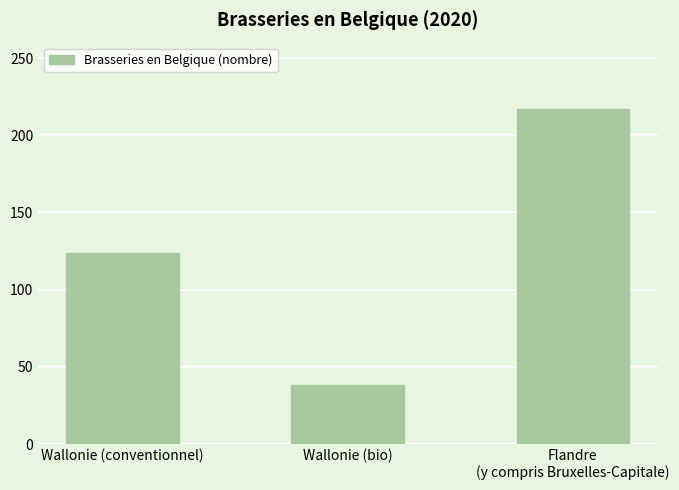

What position from the left is Wallonie (bio)?

2